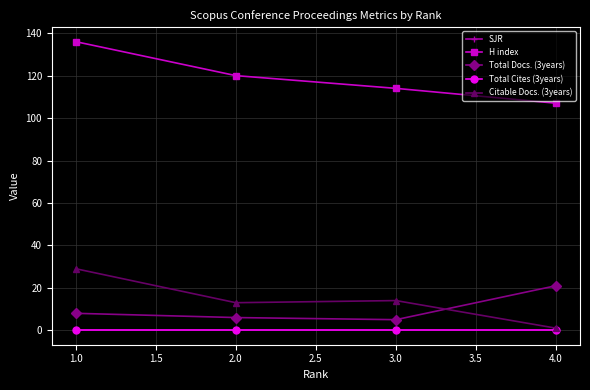

What is the difference between the H index values at 1.0 and 2.0?

16